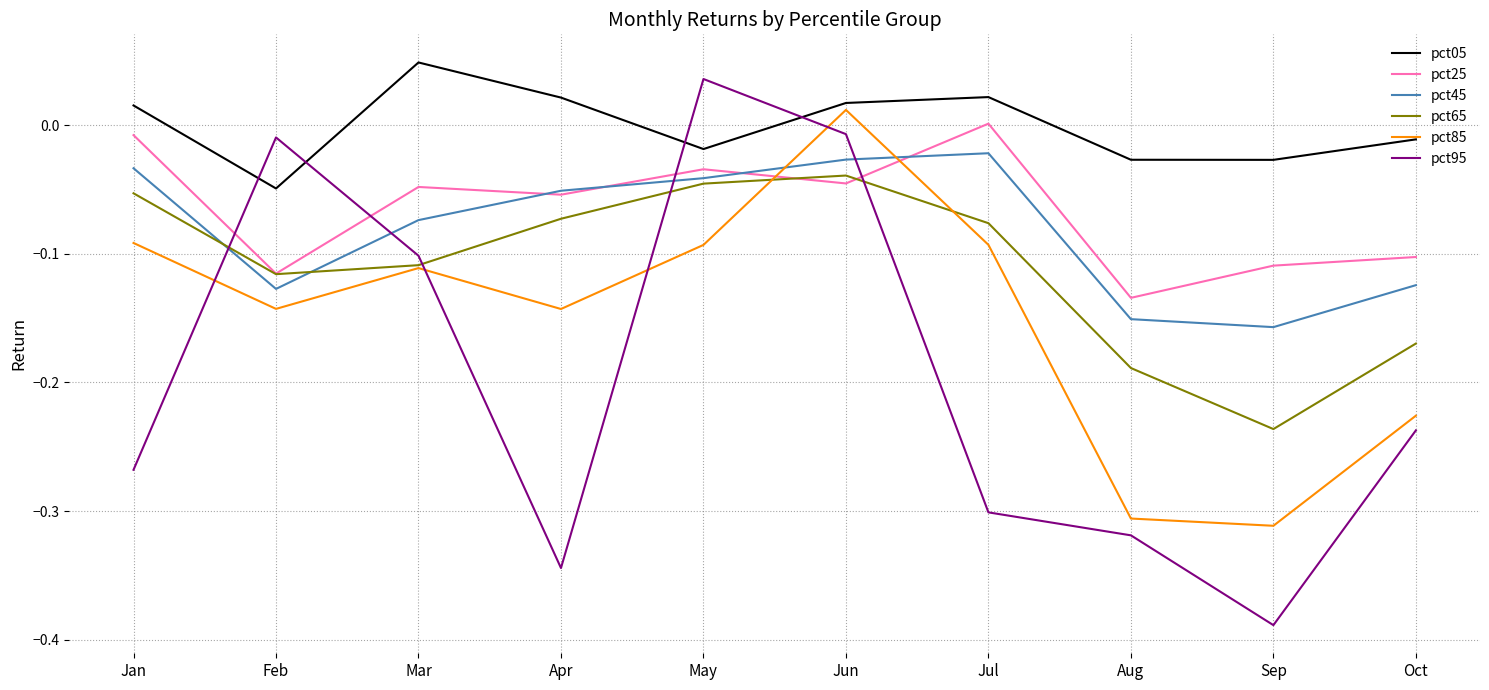

What is the spread (max minus min) of values at Aug?

0.3